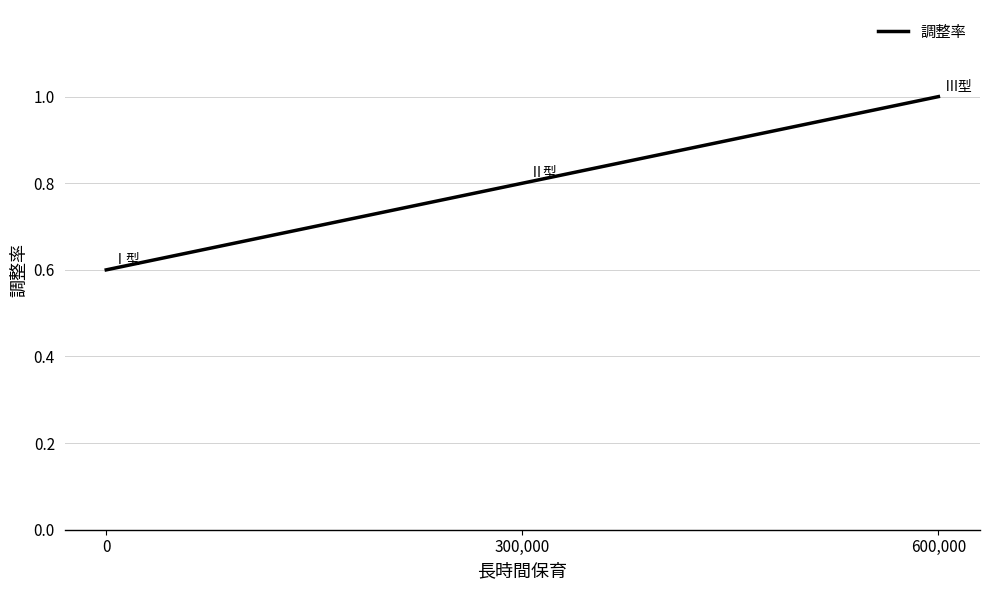

What value does the data have at 600,000?

1.0